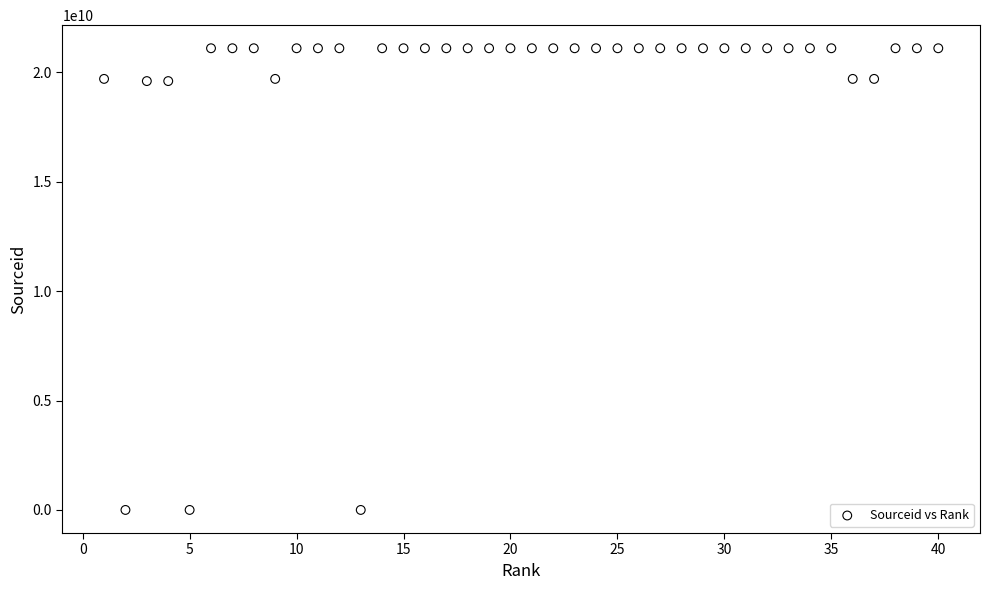

What is the range of X values (max minus min)?

39